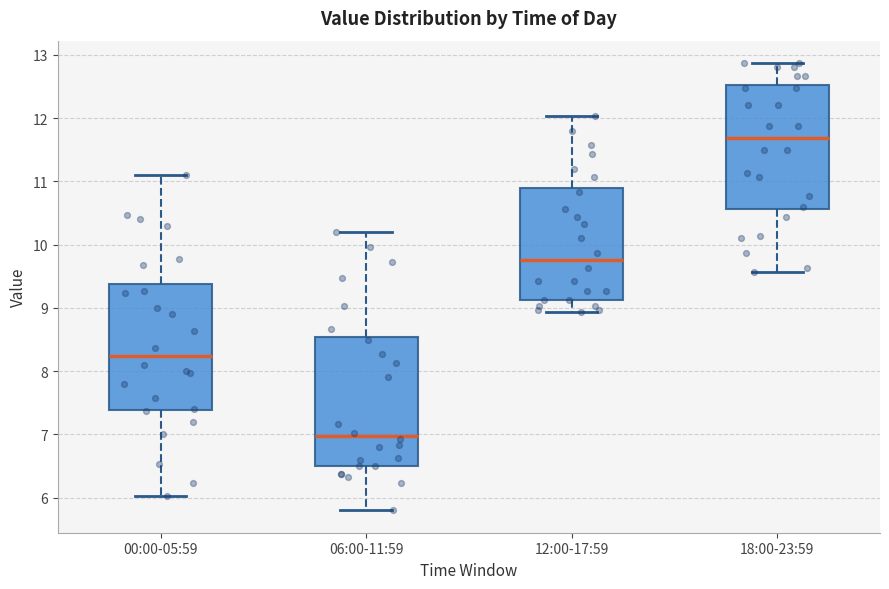

Reading left to right, read every box against the y-axis: the position of its median line, the range the box covers, and the ends of its whiskers. The values are not printed on the chart, so give them approximately, as read against the axis.

00:00-05:59: median 8.2, box 7.4 to 9.4, whiskers 6.0 to 11.1
06:00-11:59: median 7.0, box 6.5 to 8.5, whiskers 5.8 to 10.2
12:00-17:59: median 9.8, box 9.1 to 10.9, whiskers 8.9 to 12.0
18:00-23:59: median 11.7, box 10.6 to 12.5, whiskers 9.6 to 12.9